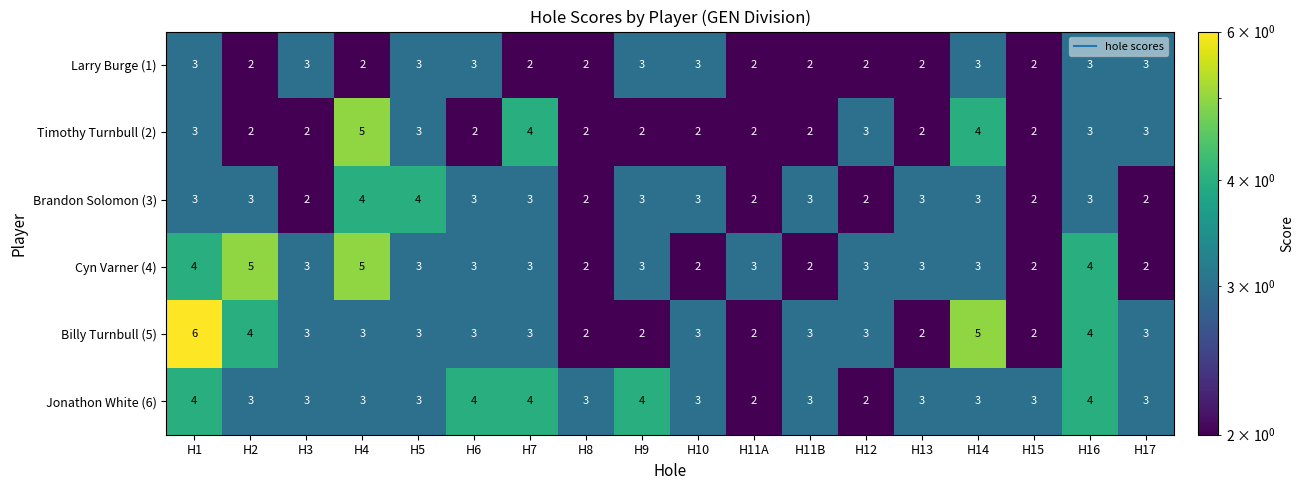

Is the value of Timothy Turnbull (2) at H10 greater than the value of Brandon Solomon (3) at H6?

No